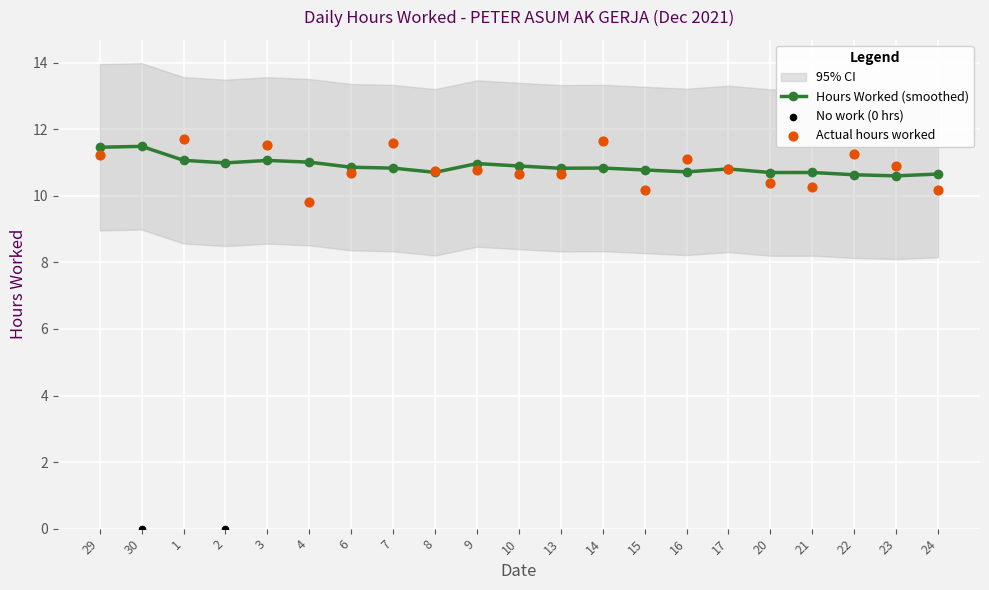

What is the change in value from 4 to 22?

+1.5